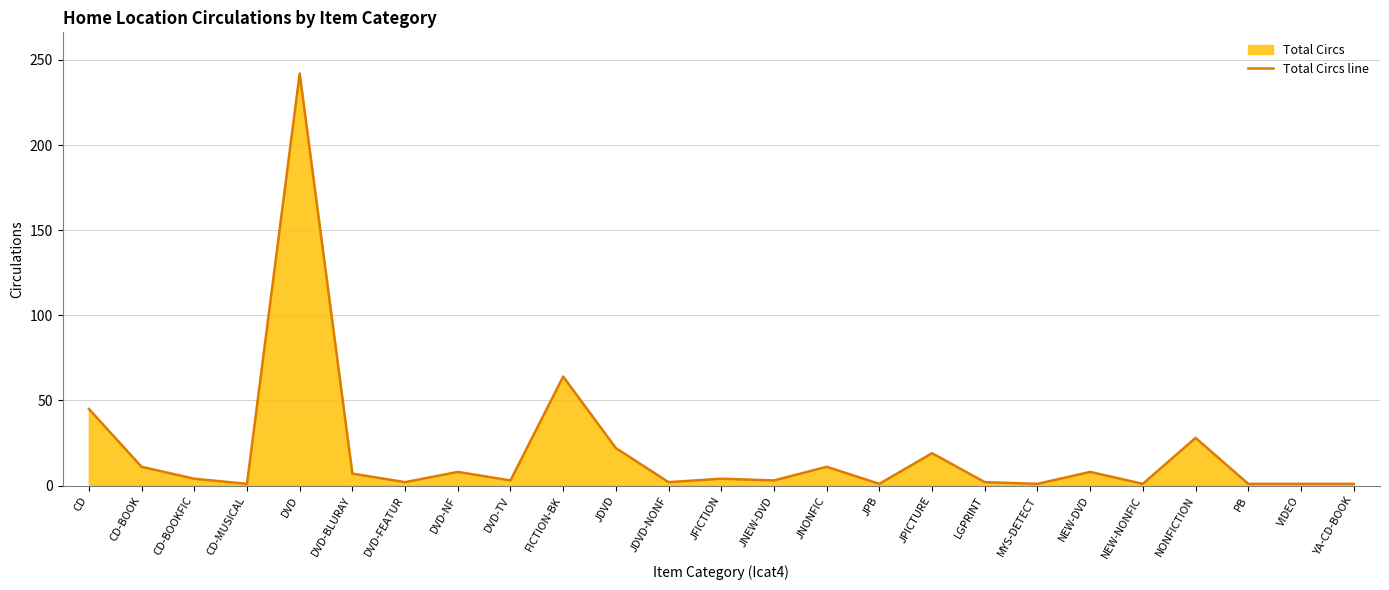

At which category does the chart reach its minimum across all series?

CD-MUSICAL